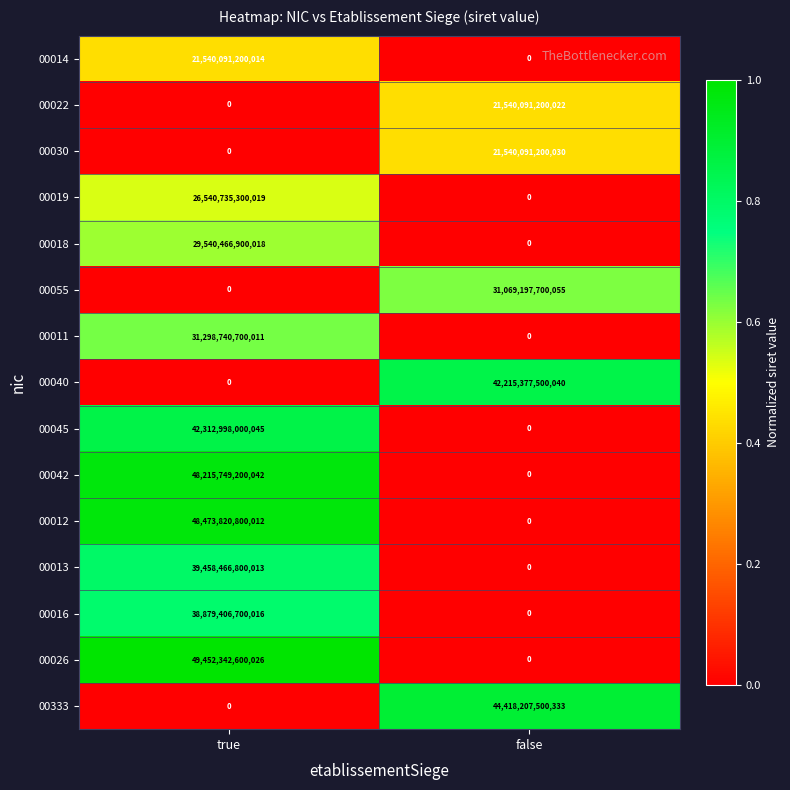

At which category is the sum across all series the highest?

true